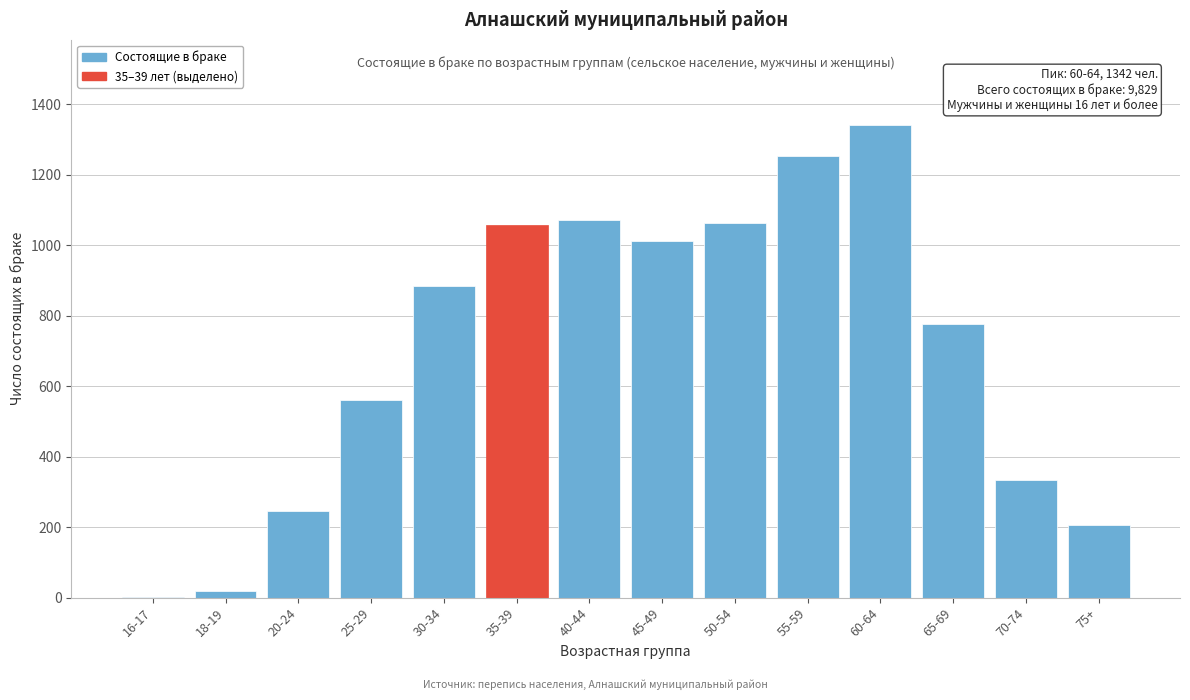

Which category has the highest value across all series?

60-64